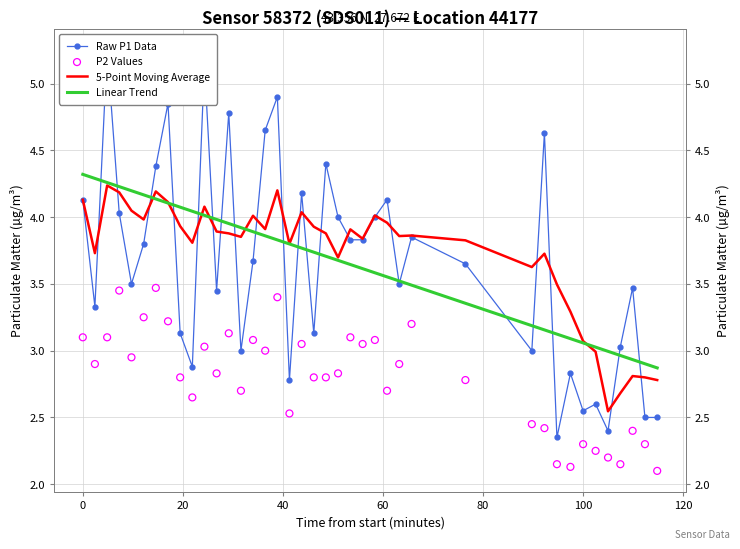

Which series reaches the maximum Y coordinate?

Raw P1 Data